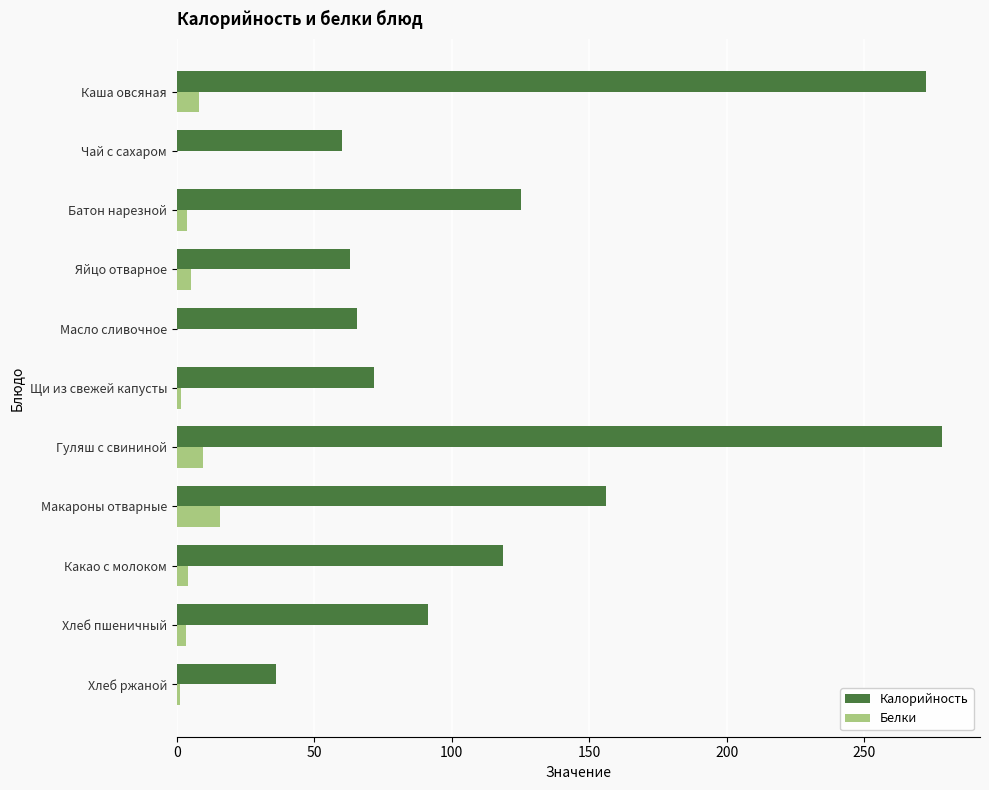

Which series has the largest total across all categories?

Калорийность